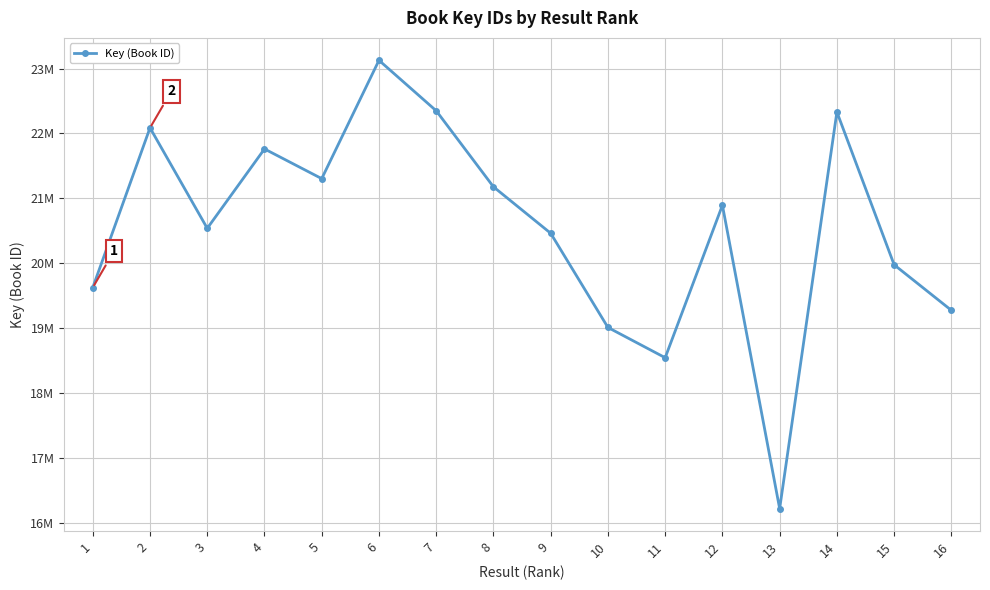

Rank the categories by value from lowest to highest.

13, 11, 10, 16, 1, 15, 9, 3, 12, 8, 5, 4, 2, 14, 7, 6